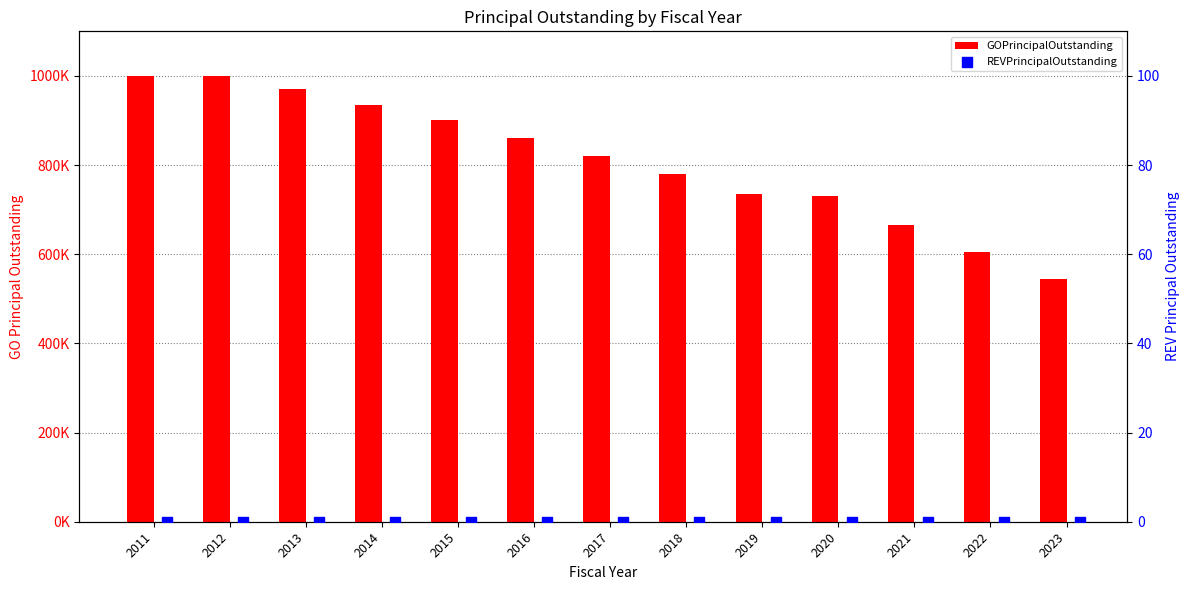

Which series has the widest spread of Y values?

GOPrincipalOutstanding